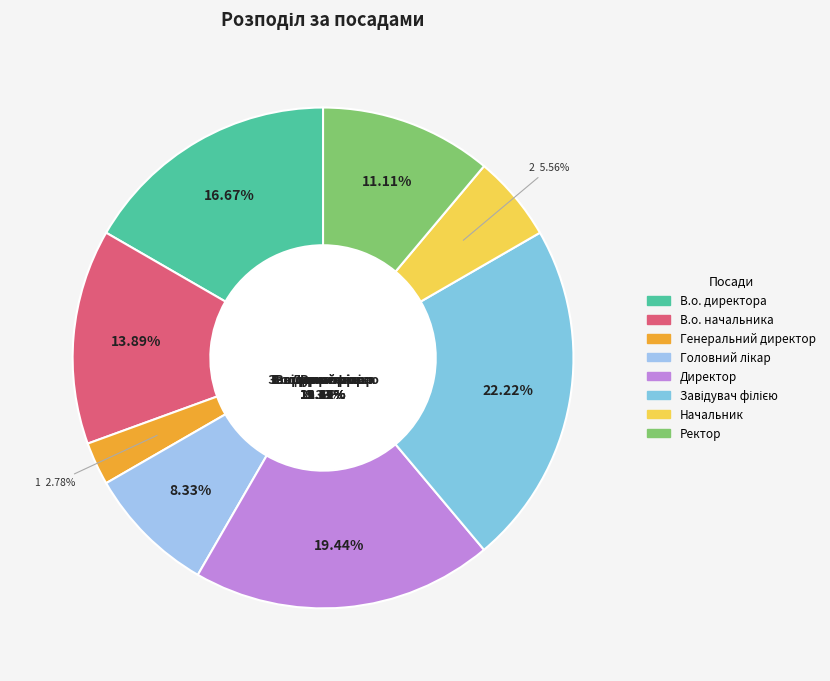

To the nearest percent, what is the difference between the В.о. начальника and Ректор slice percentages?

3%